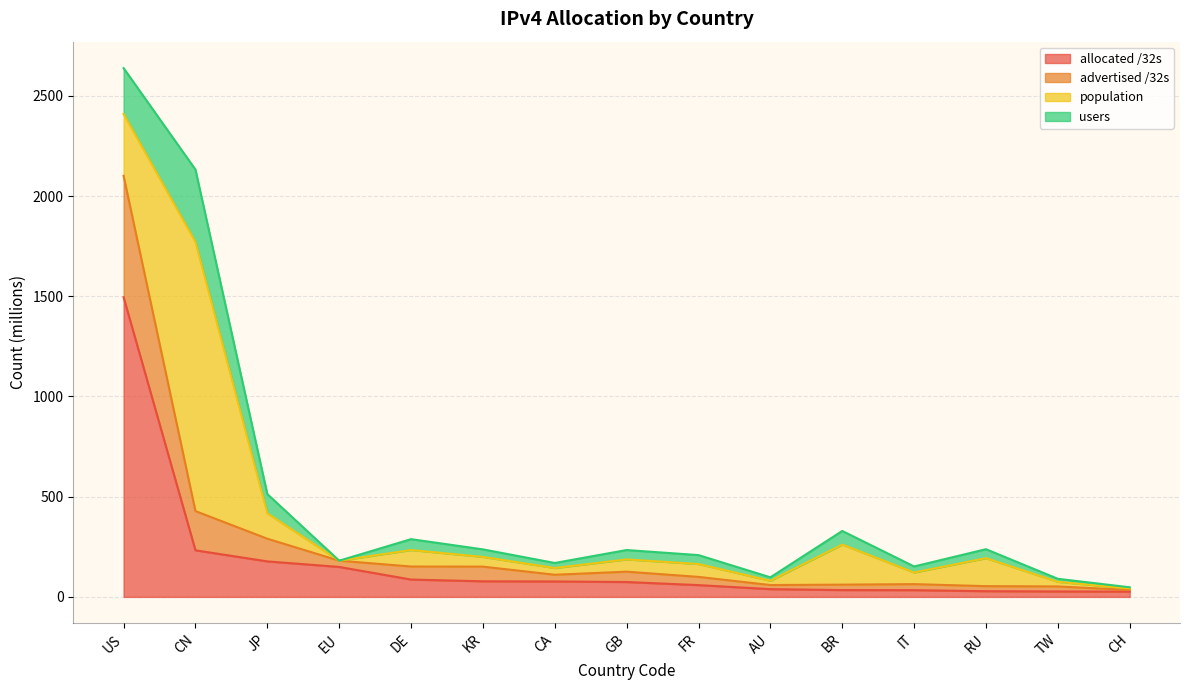

Which category has the highest value in the allocated /32s series?

US